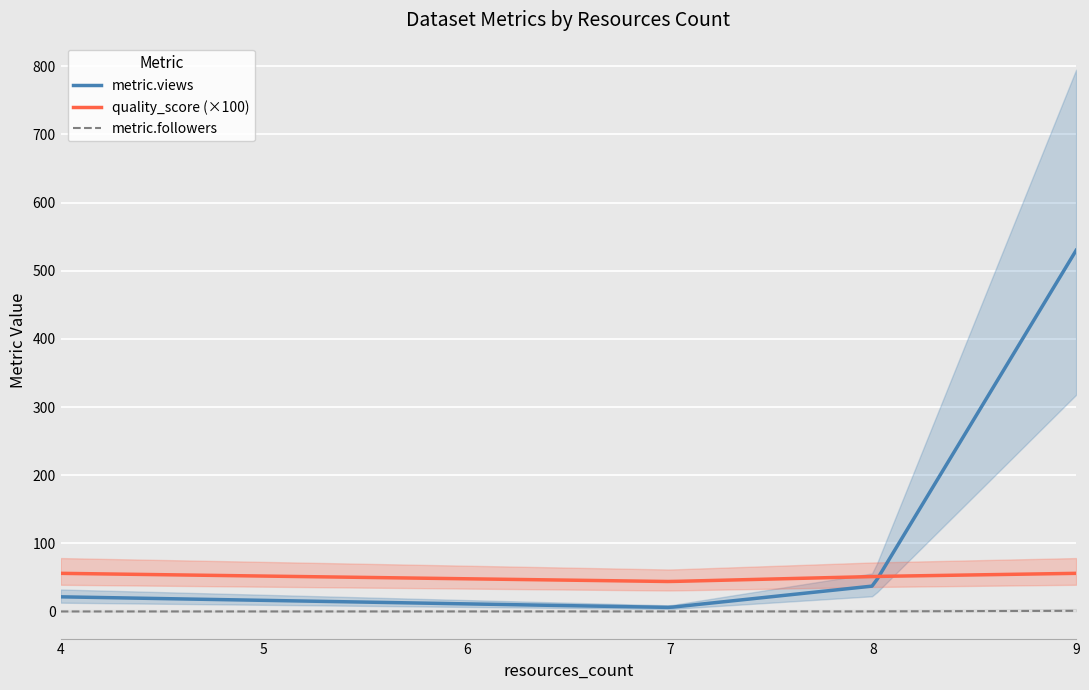

What is the minimum value for quality_score (×100)?

44.0